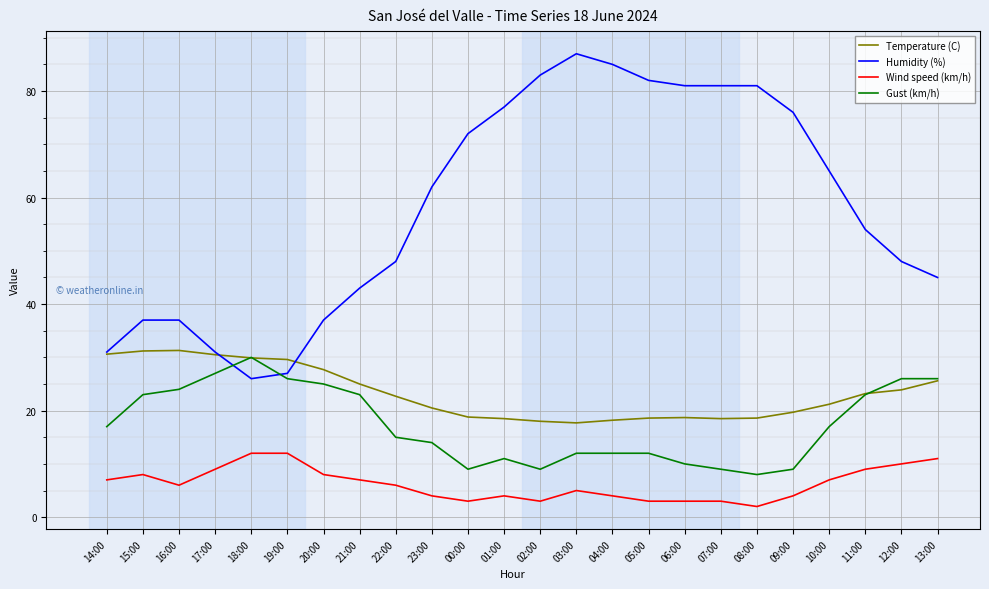

What is the highest value of the Temperature (C) series?

31.3